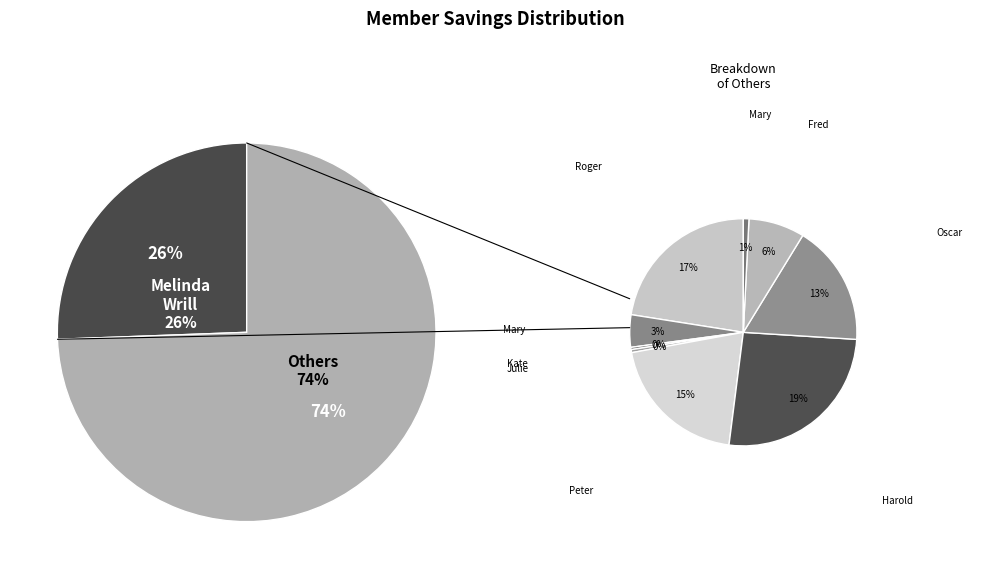

True or false: Mary Lewis accounts for 8% of the total.

False